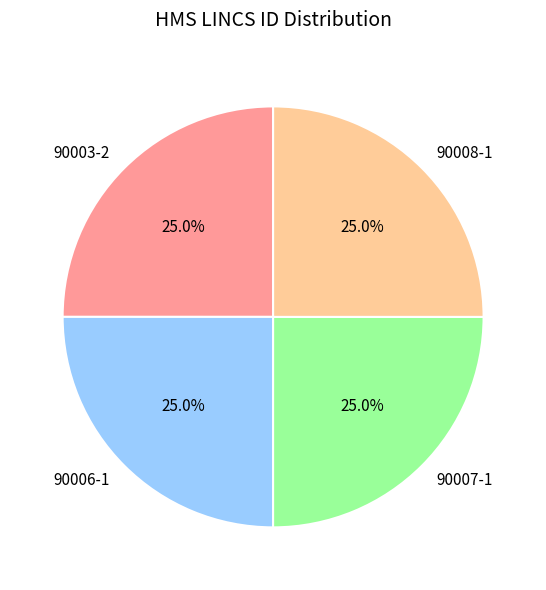

To the nearest percent, what percentage of the pie is 90003-2?

25%